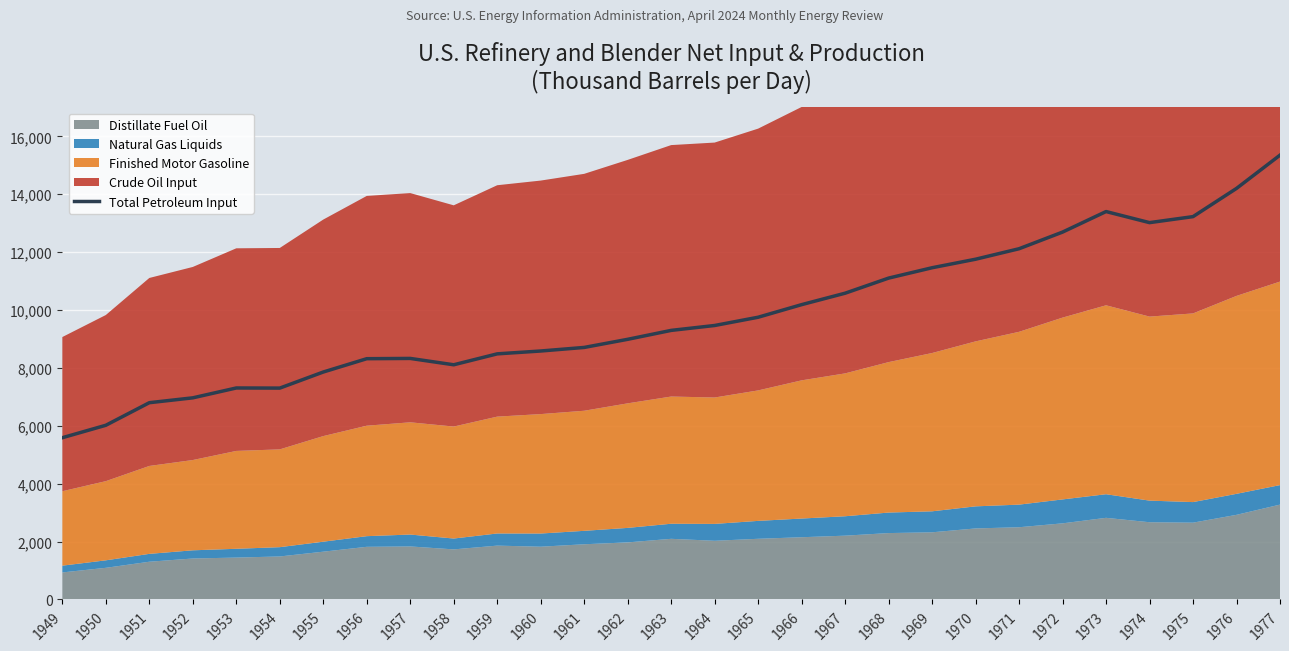

True or false: the data shows 7301.6 at 1954.

True